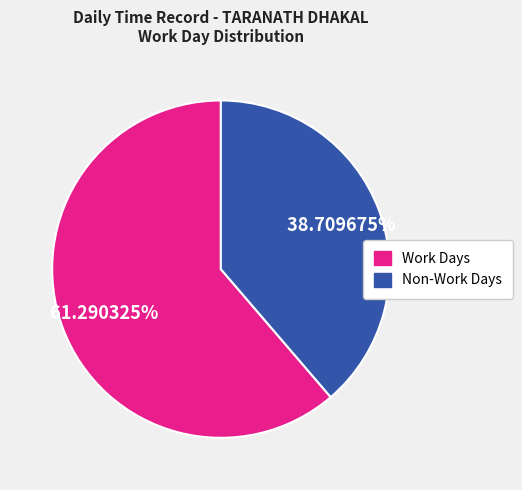

Is there a majority slice in this chart?

Yes